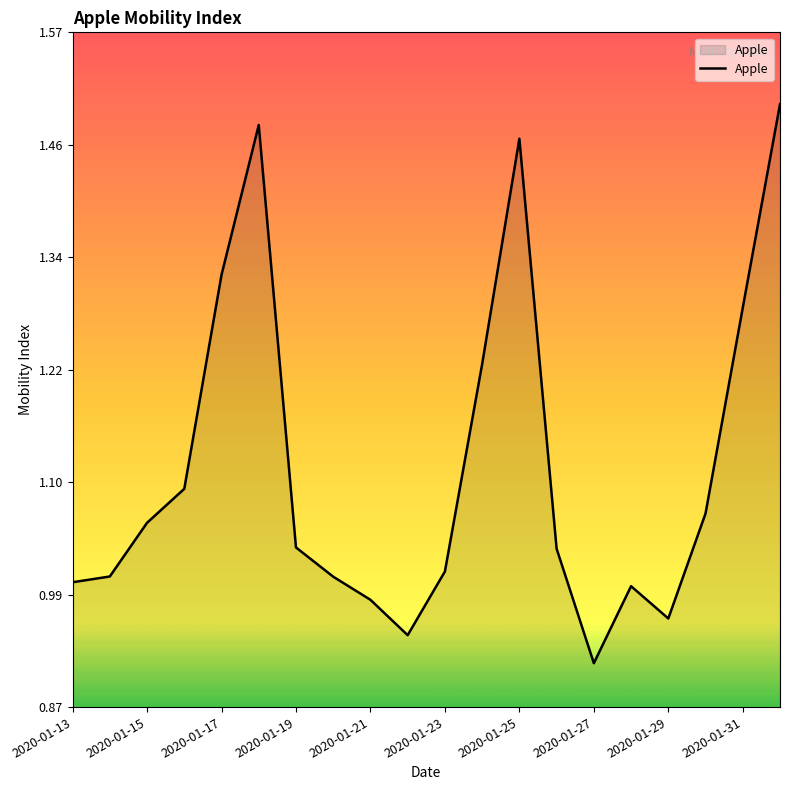

What is the difference between the maximum and minimum values?

0.6